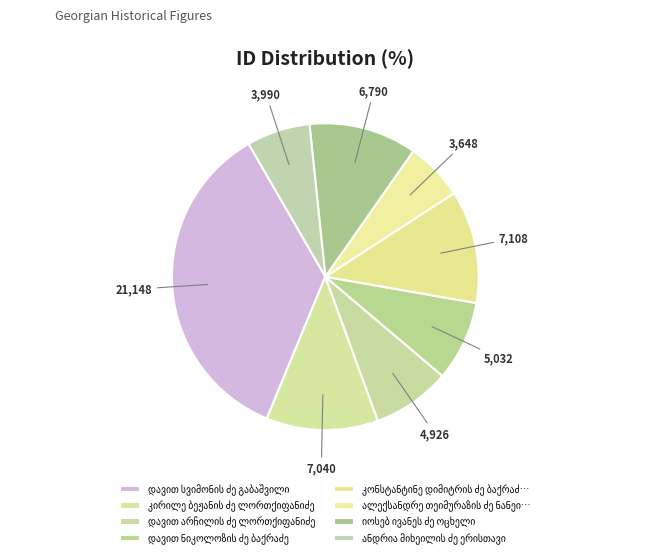

What is the largest slice in the pie chart?

დავით სვიმონის ძე გაბაშვილი